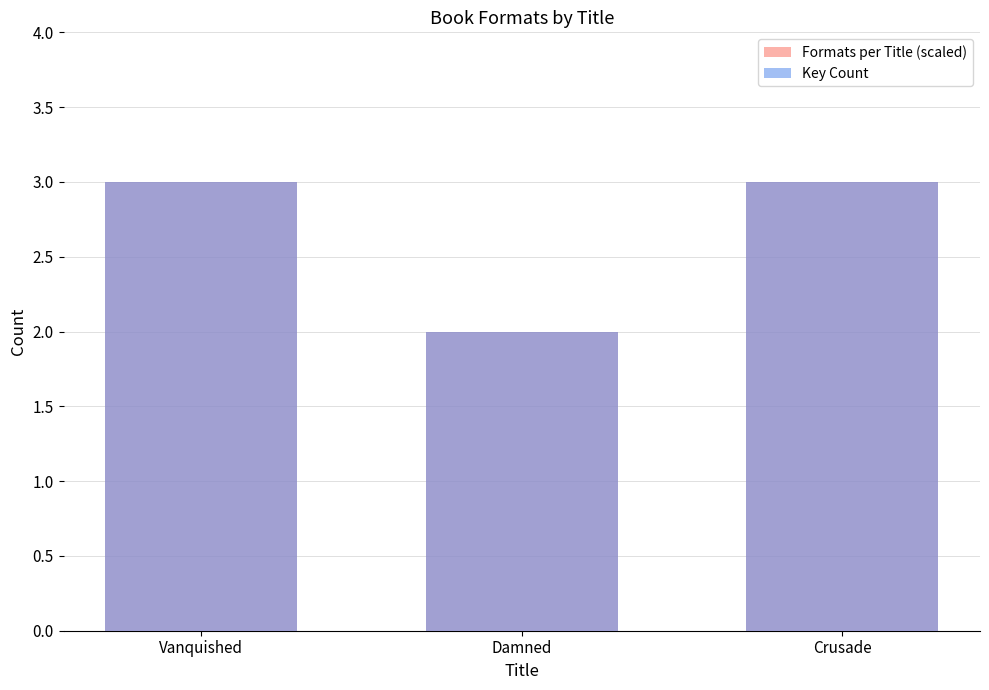

Is the value of Formats per Title (scaled) at Vanquished greater than the value of Key Count at Damned?

Yes